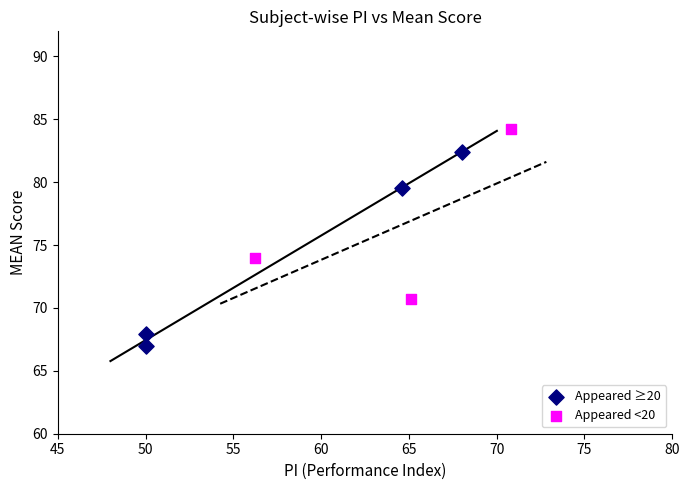

Which series reaches the maximum Y coordinate?

Appeared <20